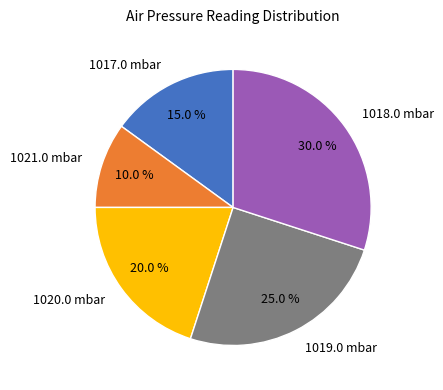

Does any single category account for the majority?

No